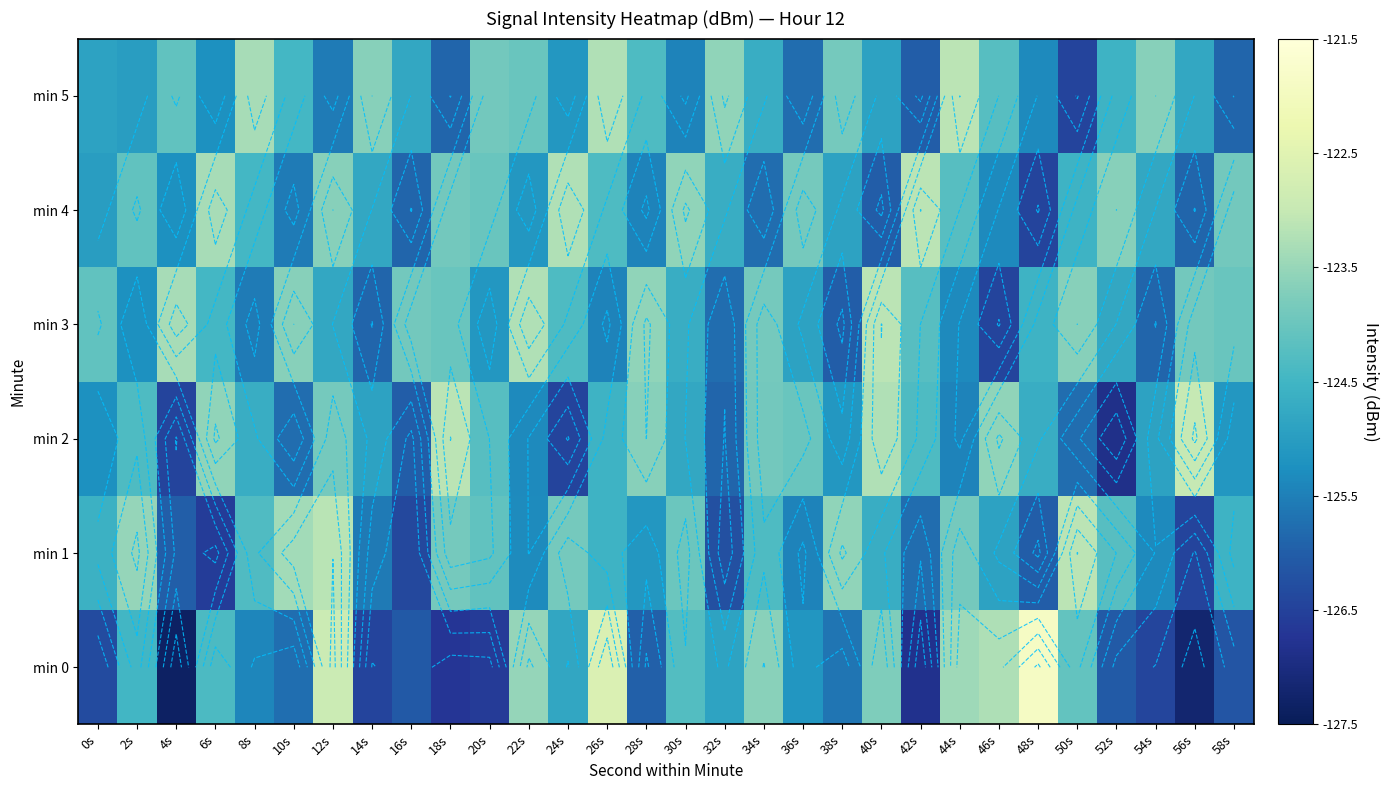

The min 1 series shows -165.7 at 52s. True or false?

False